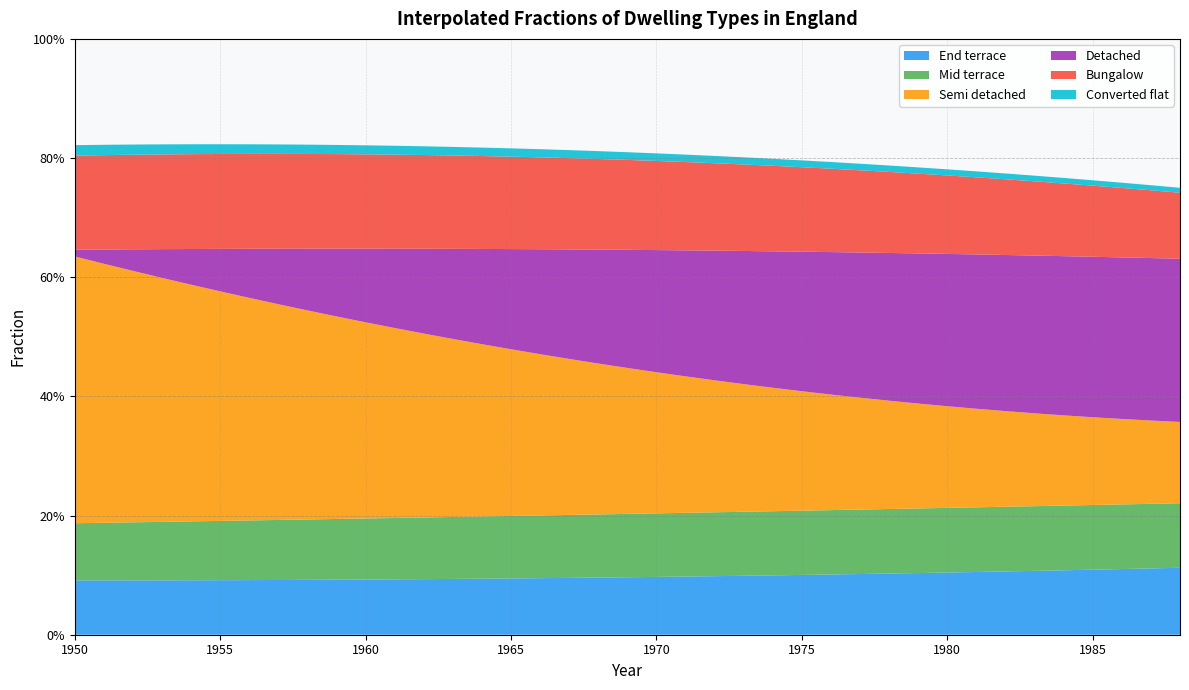

Reading right to left, transcribe all the data shown in this chart.

End terrace: 0.1	0.1	0.1	0.1	0.1	0.1	0.1	0.1	0.1	0.1	0.1	0.1	0.1	0.1	0.1	0.1	0.1	0.1	0.1	0.1	0.1	0.1	0.1	0.1	0.1	0.1	0.1	0.1	0.1	0.1	0.1	0.1	0.1	0.1	0.1	0.1	0.1	0.1	0.1
Mid terrace: 0.1	0.1	0.1	0.1	0.1	0.1	0.1	0.1	0.1	0.1	0.1	0.1	0.1	0.1	0.1	0.1	0.1	0.1	0.1	0.1	0.1	0.1	0.1	0.1	0.1	0.1	0.1	0.1	0.1	0.1	0.1	0.1	0.1	0.1	0.1	0.1	0.1	0.1	0.1
Semi detached: 0.1	0.1	0.1	0.1	0.2	0.2	0.2	0.2	0.2	0.2	0.2	0.2	0.2	0.2	0.2	0.2	0.2	0.2	0.2	0.2	0.3	0.3	0.3	0.3	0.3	0.3	0.3	0.3	0.3	0.3	0.4	0.4	0.4	0.4	0.4	0.4	0.4	0.4	0.4
Detached: 0.3	0.3	0.3	0.3	0.3	0.3	0.3	0.3	0.3	0.3	0.2	0.2	0.2	0.2	0.2	0.2	0.2	0.2	0.2	0.2	0.2	0.2	0.2	0.2	0.2	0.2	0.1	0.1	0.1	0.1	0.1	0.1	0.1	0.1	0.1	0.0	0.0	0.0	0.0
Bungalow: 0.1	0.1	0.1	0.1	0.1	0.1	0.1	0.1	0.1	0.1	0.1	0.1	0.1	0.1	0.1	0.1	0.1	0.1	0.1	0.2	0.2	0.2	0.2	0.2	0.2	0.2	0.2	0.2	0.2	0.2	0.2	0.2	0.2	0.2	0.2	0.2	0.2	0.2	0.2
Converted flat: 0.0	0.0	0.0	0.0	0.0	0.0	0.0	0.0	0.0	0.0	0.0	0.0	0.0	0.0	0.0	0.0	0.0	0.0	0.0	0.0	0.0	0.0	0.0	0.0	0.0	0.0	0.0	0.0	0.0	0.0	0.0	0.0	0.0	0.0	0.0	0.0	0.0	0.0	0.0